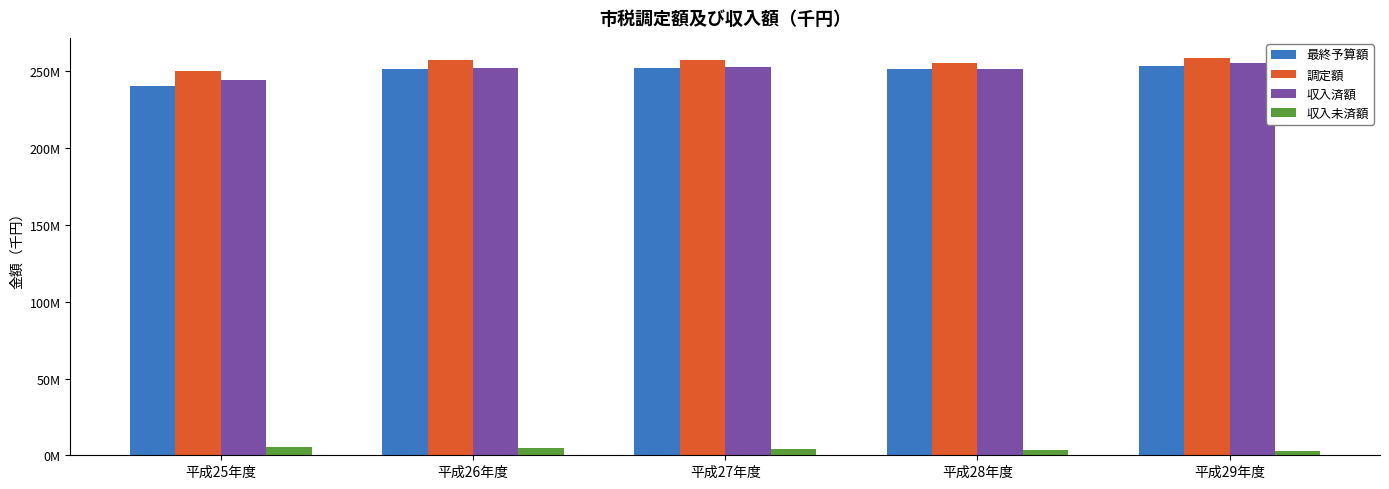

At which category is the sum across all series the highest?

平成29年度